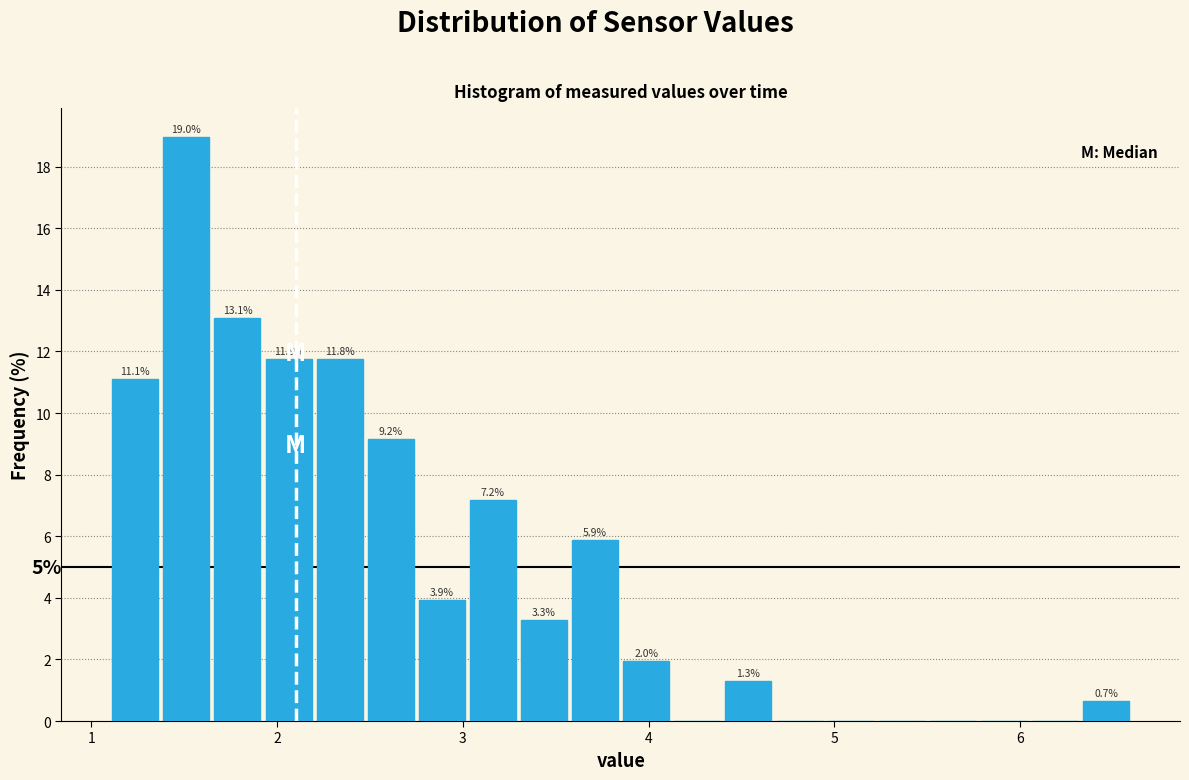

Read against the x-axis, roughly where is the centre of the tallest bar?

1.5